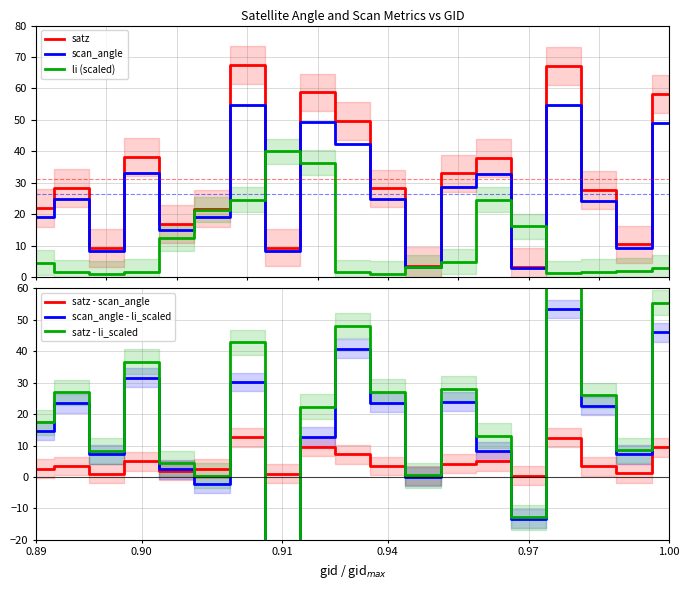

What is the difference between the maximum and minimum values in the scan_angle series?

51.9